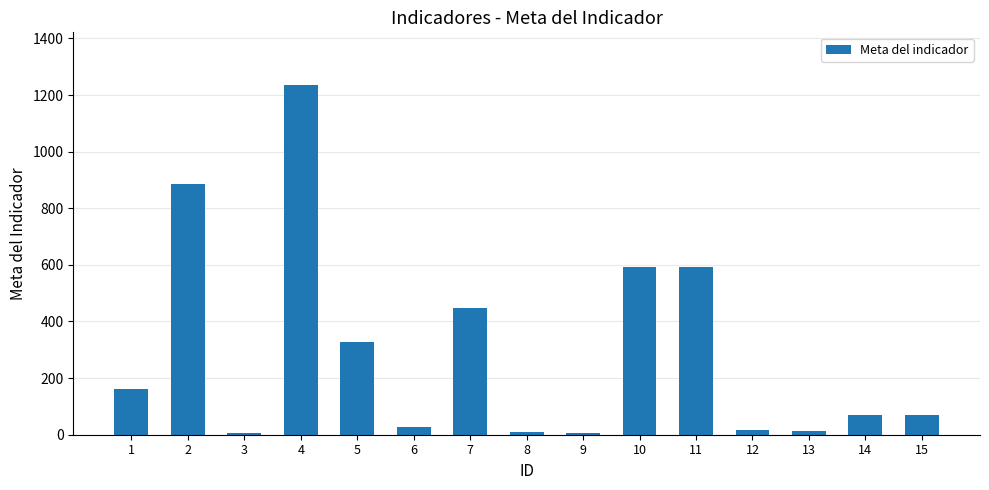

What is the greatest value displayed?

1236